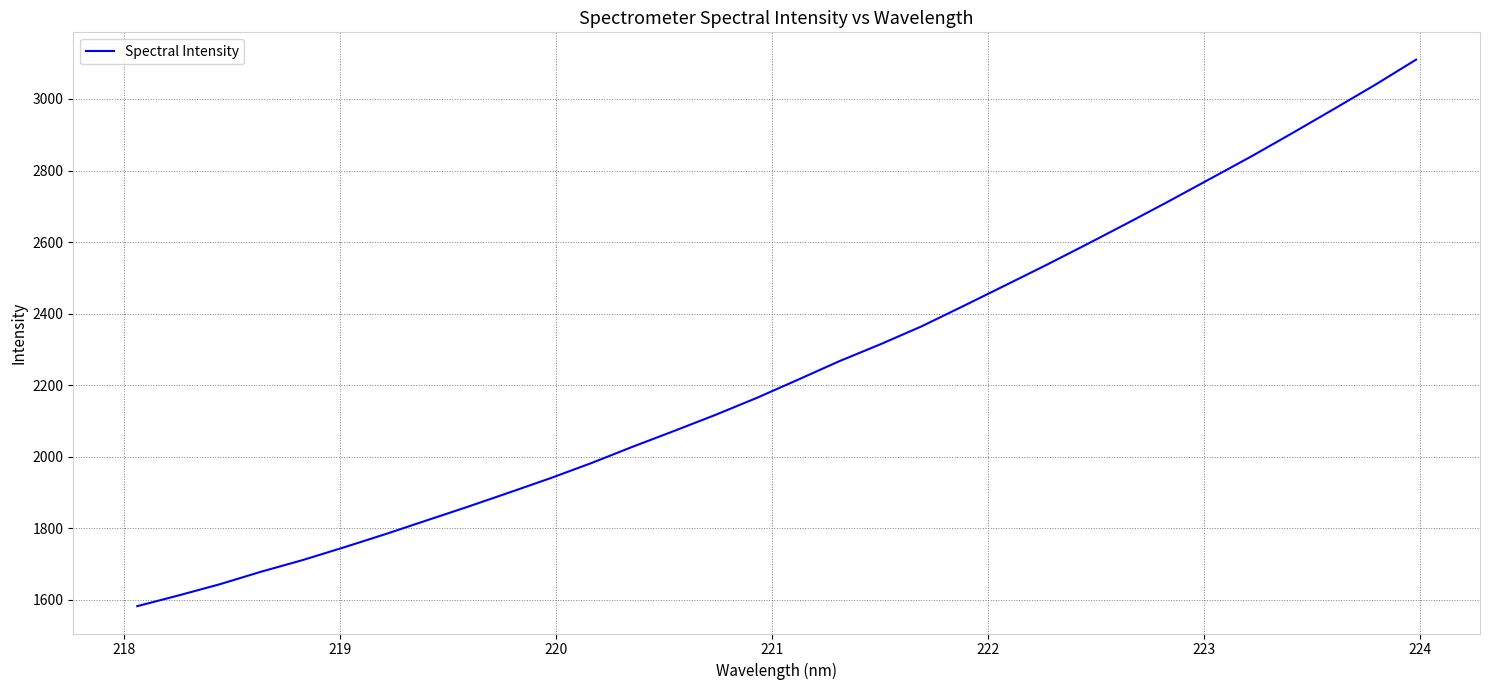

Count the number of values greater than 2215.

16